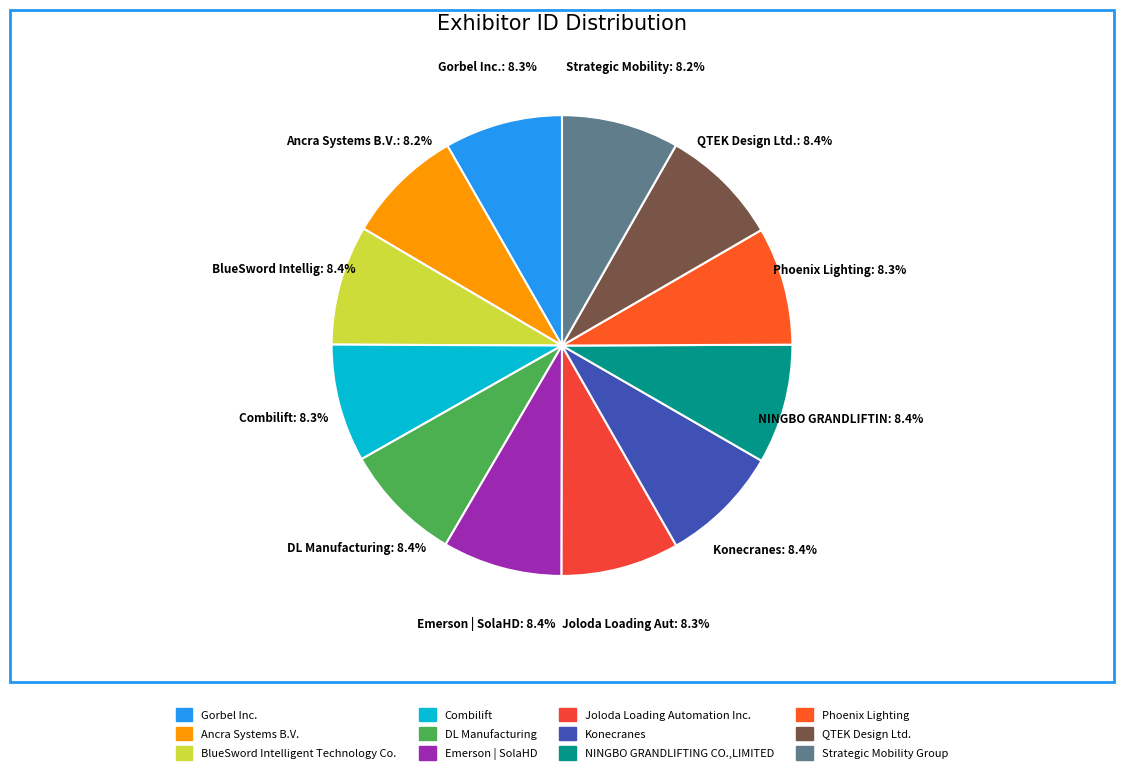

Is it true that Gorbel Inc. is 8% of the pie?

True